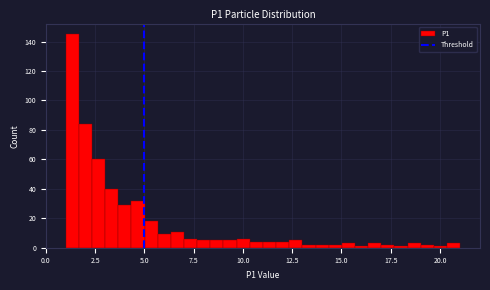

Around what value on the x-axis is the tallest bar? Give the approximate position of its centre, as read against the axis.

1.5